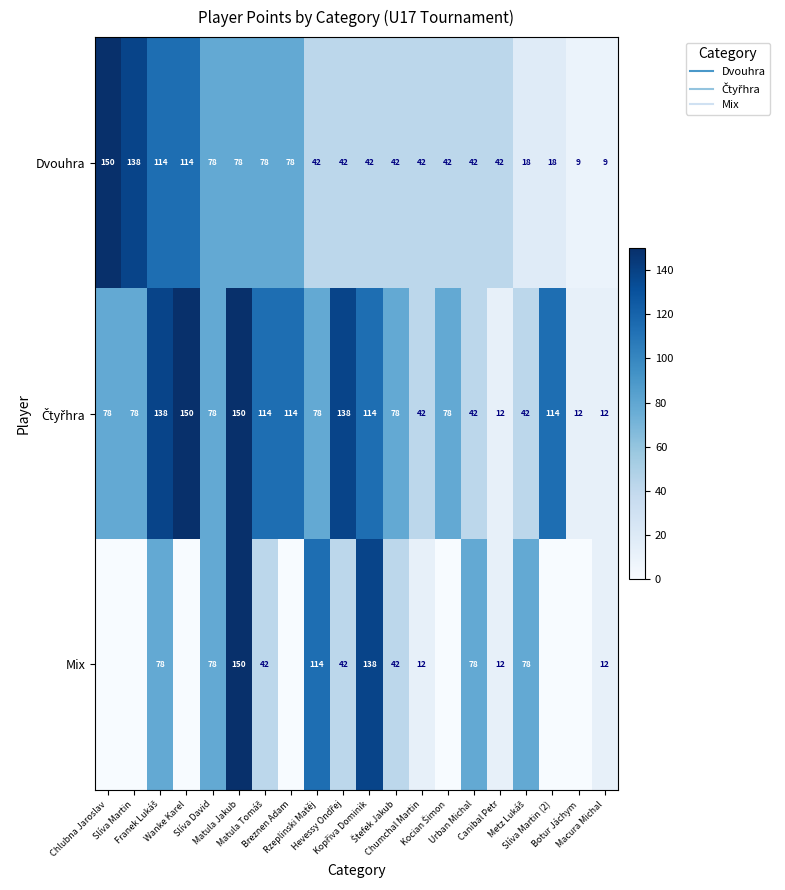

The Čtyřhra series shows 67 at Metz Lukáš. True or false?

False